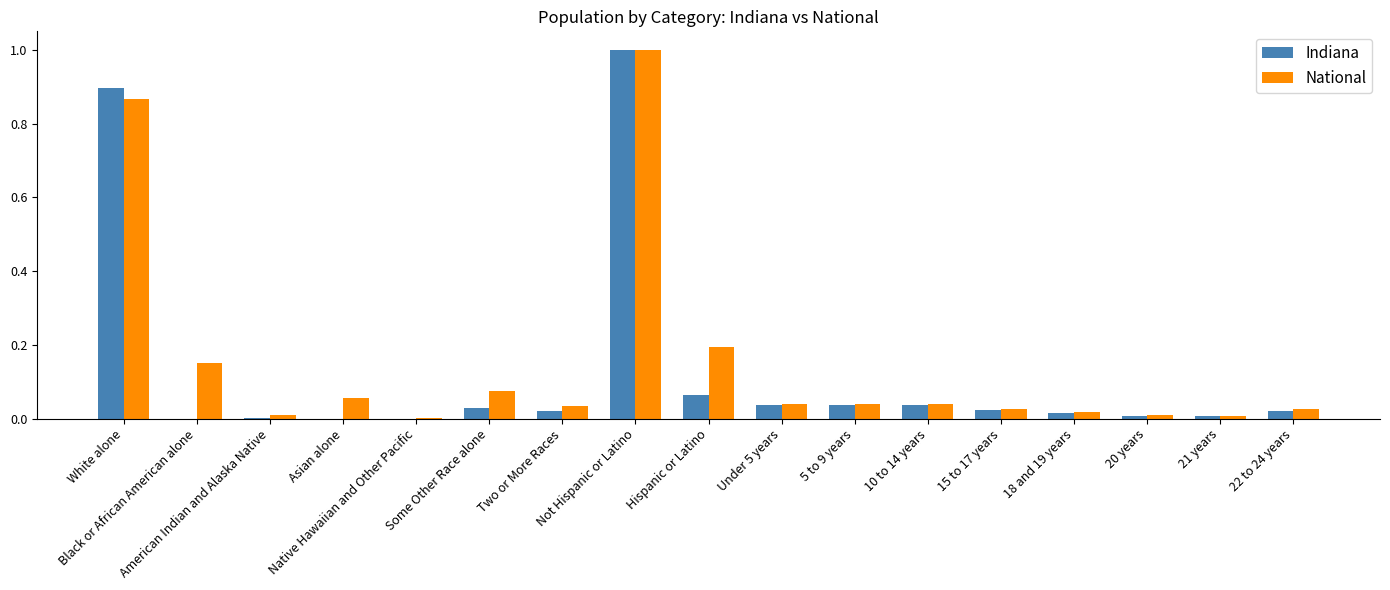

What is the sum of all National values?

2.6